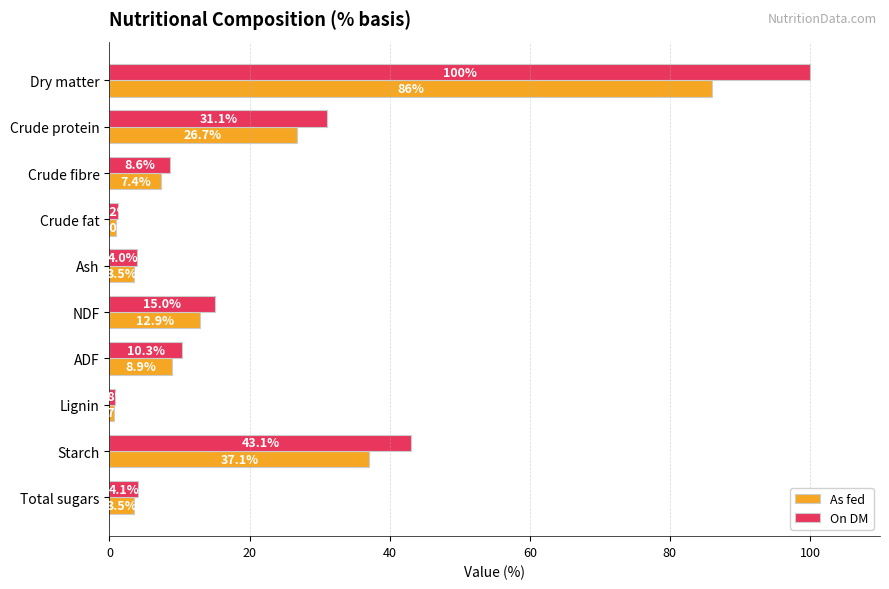

Rank the series by their maximum value, from highest to lowest.

On DM, As fed